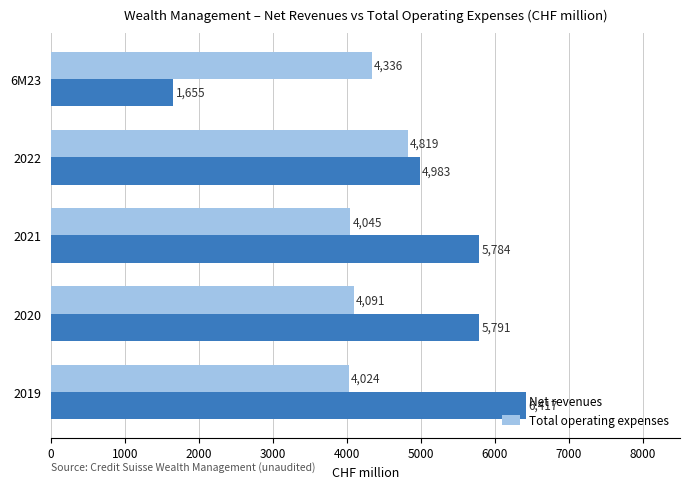

What is the smallest value displayed?

1655